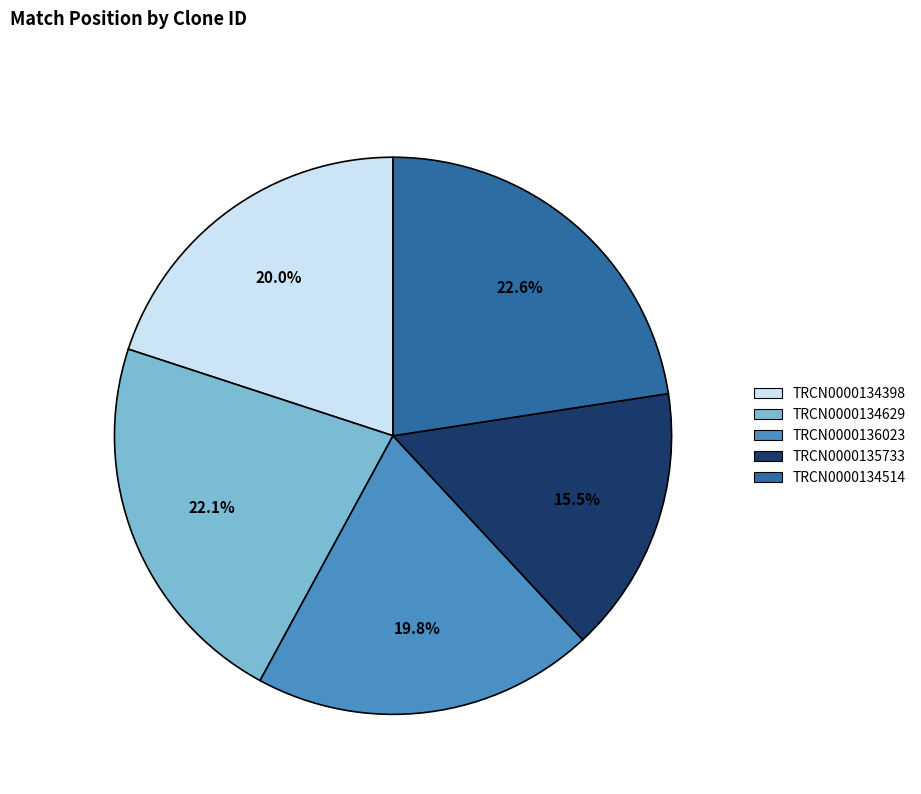

Approximately how many times larger is the value at TRCN0000135733 compared to TRCN0000136023?

0.8